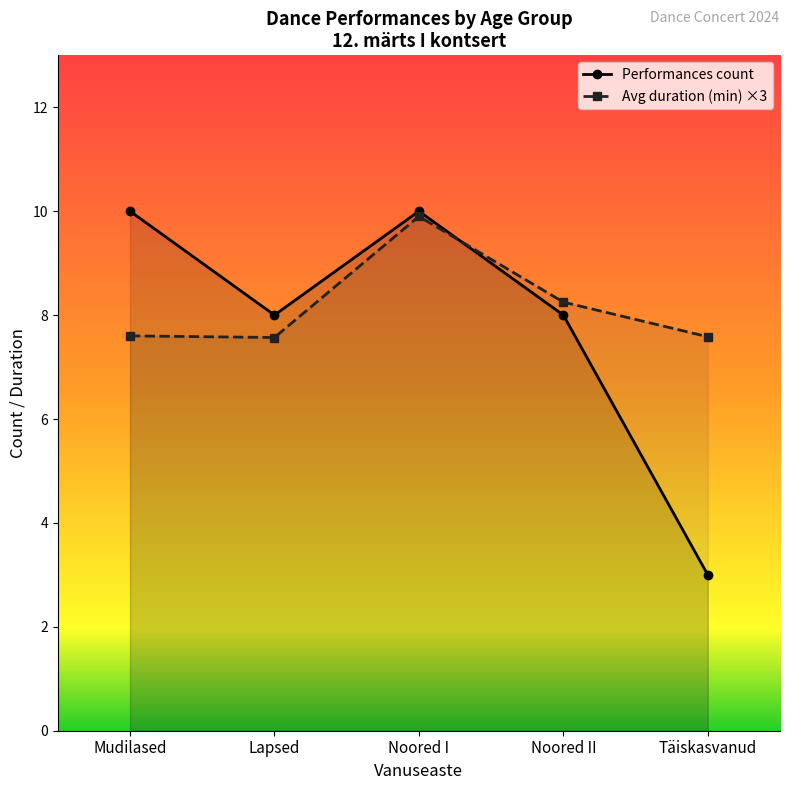

Which has a higher value, Noored II or Mudilased?

Mudilased